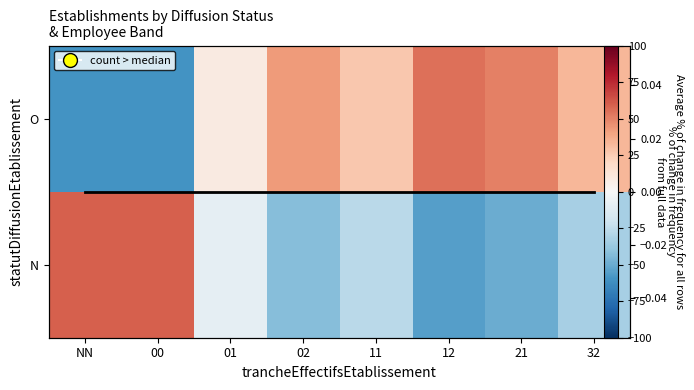

How many negative values does the N series have?

6